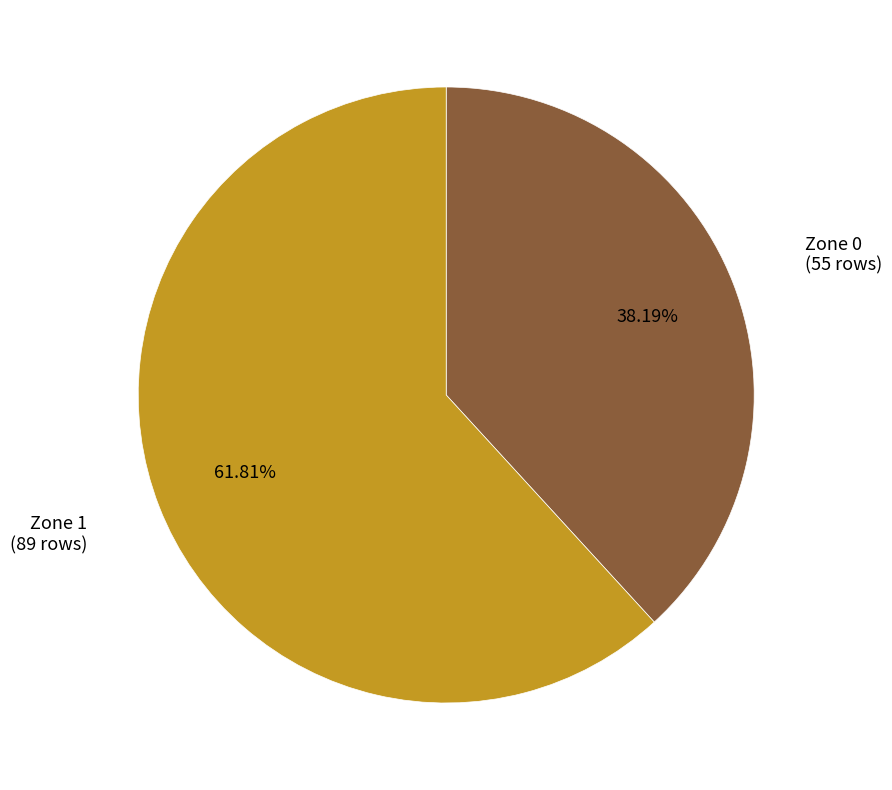

How many slices are in this pie chart?

2